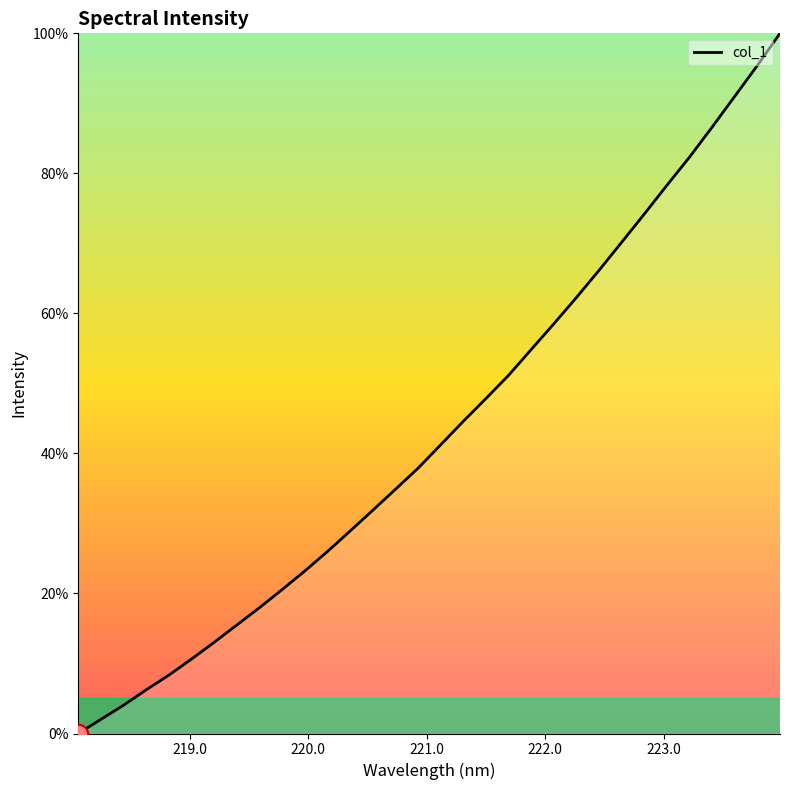

How many positive values are there?

31